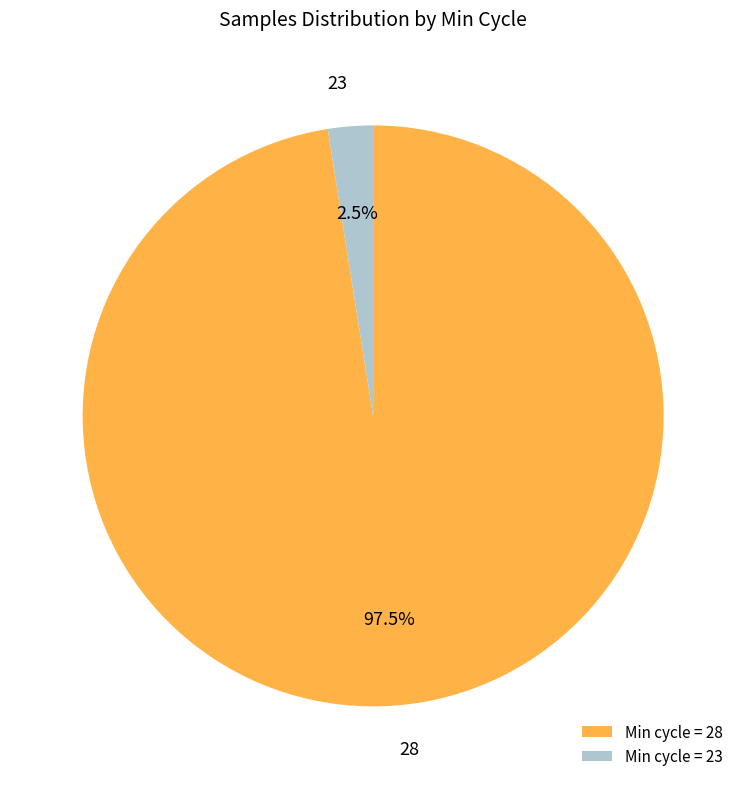

The 28 slice represents 1% of the pie. True or false?

False